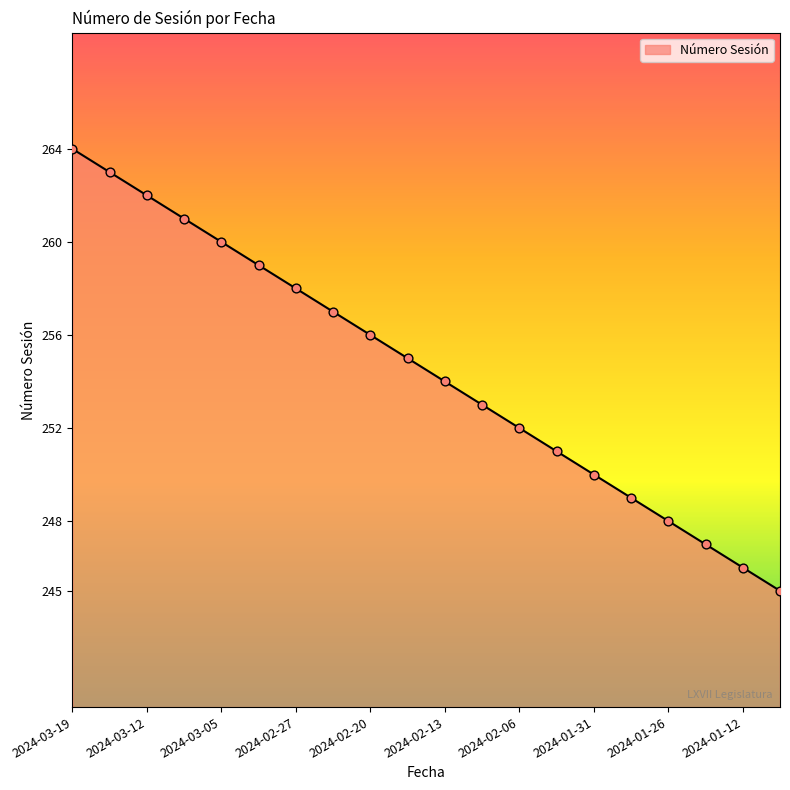

What is the difference between the maximum and minimum values?

19